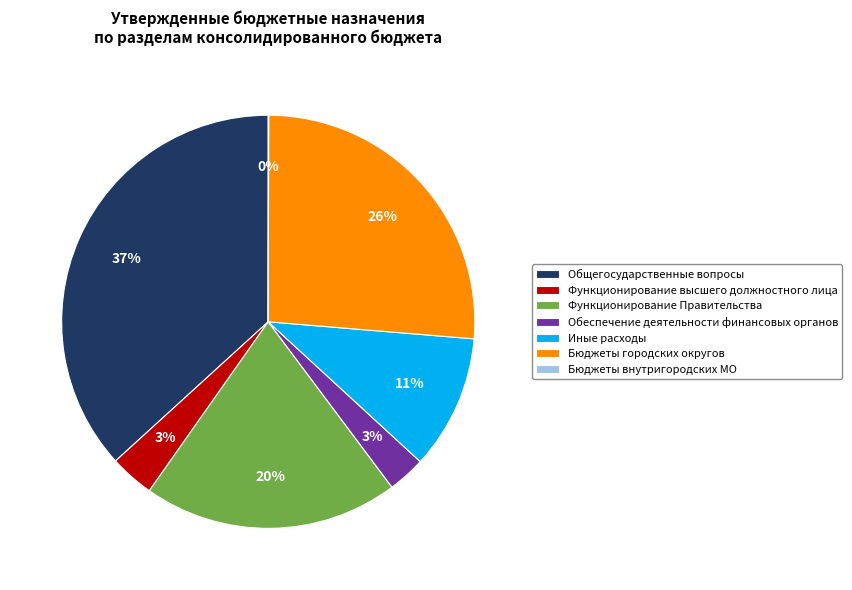

Is it true that Общегосударственные вопросы is 37% of the pie?

True